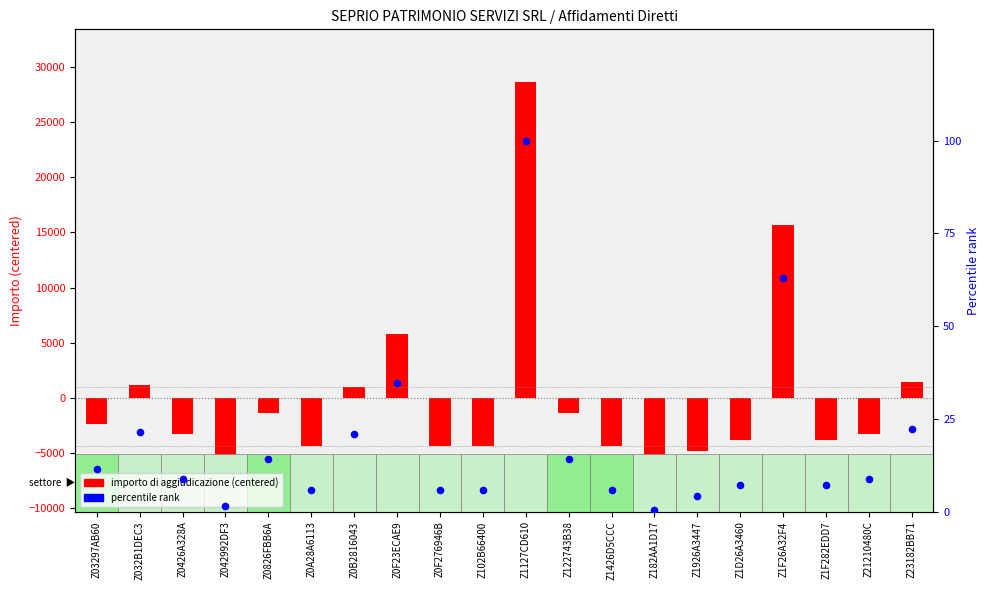

Is the value of percentile rank at Z0F23ECAE9 greater than the value of importo (centered) at Z0B2816043?

No